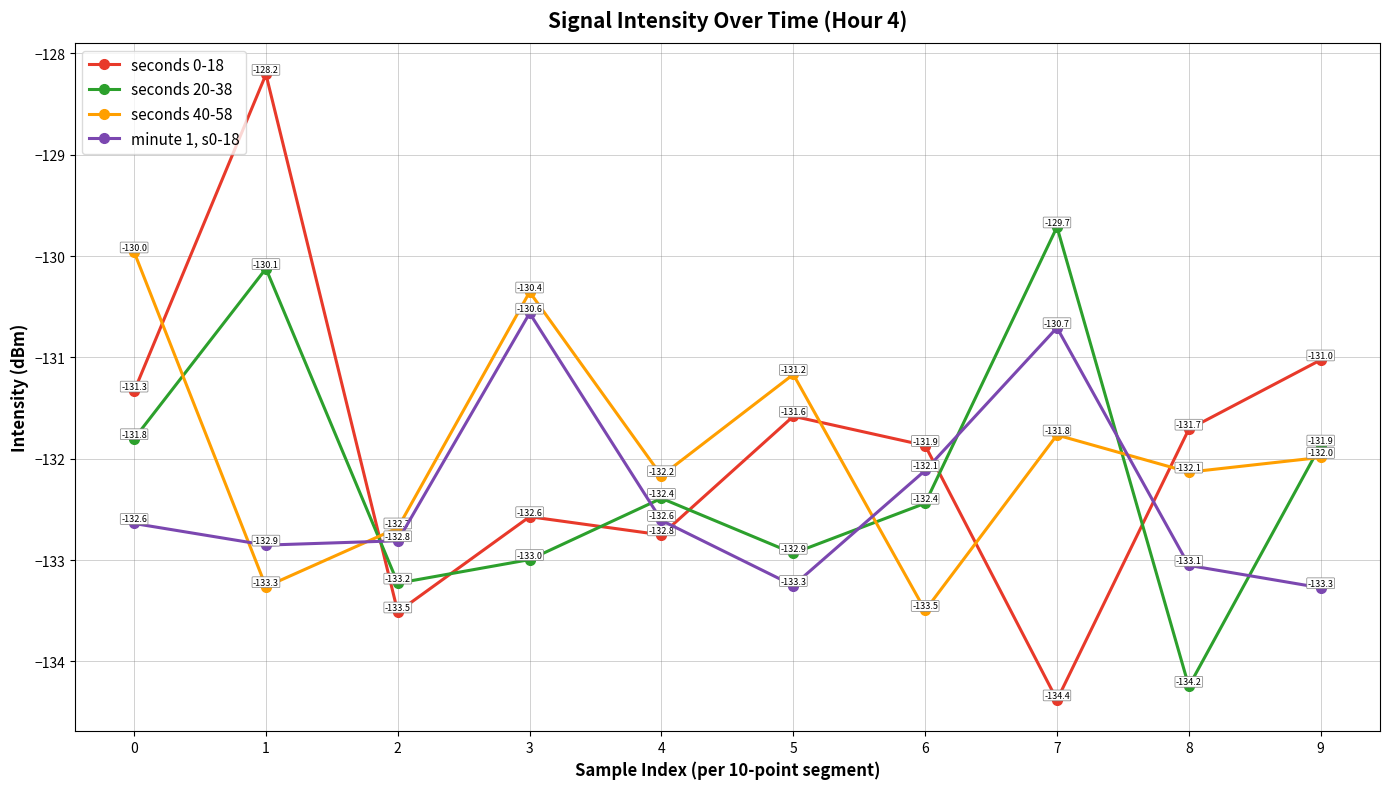

What is the difference between the highest and lowest values at 2?

0.8